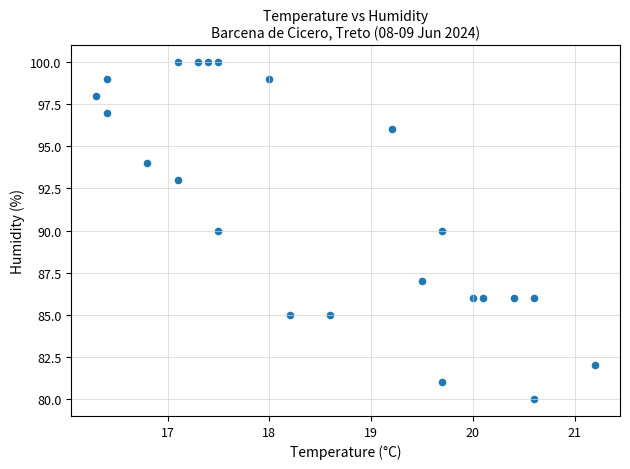

What is the range of Y values (max minus min)?

20